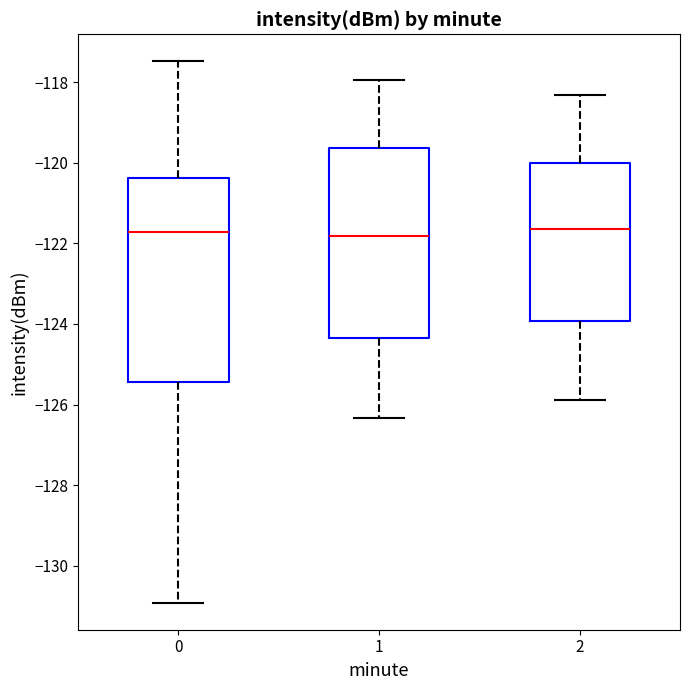

Where does the lower whisker of the box at x = 0 end on the y-axis? The values are not printed on the chart, so give them approximately, as read against the axis.

-131.0